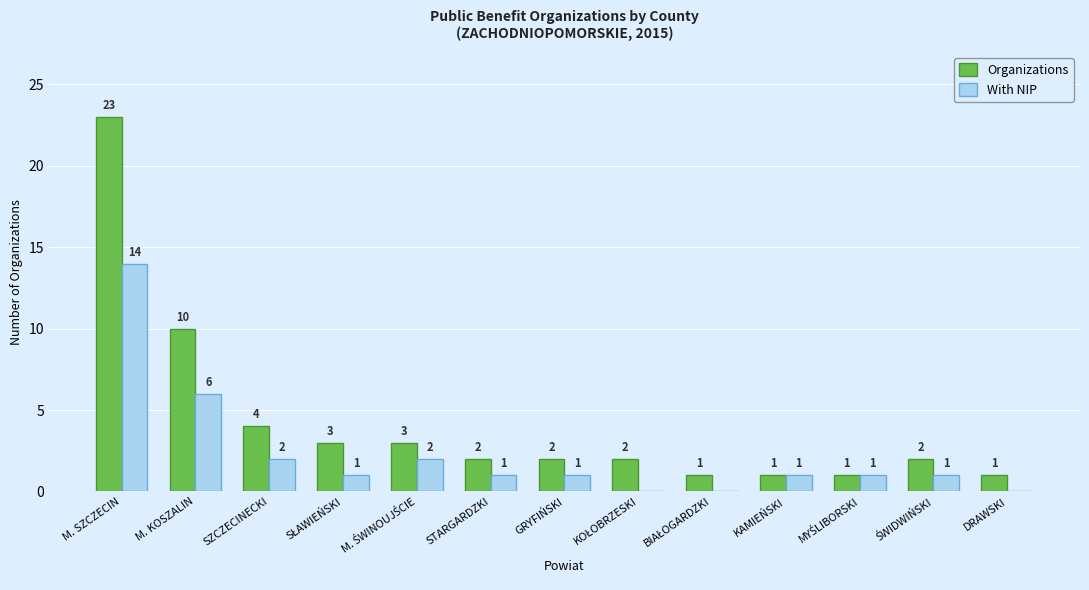

Which series has the largest total across all categories?

Organizations